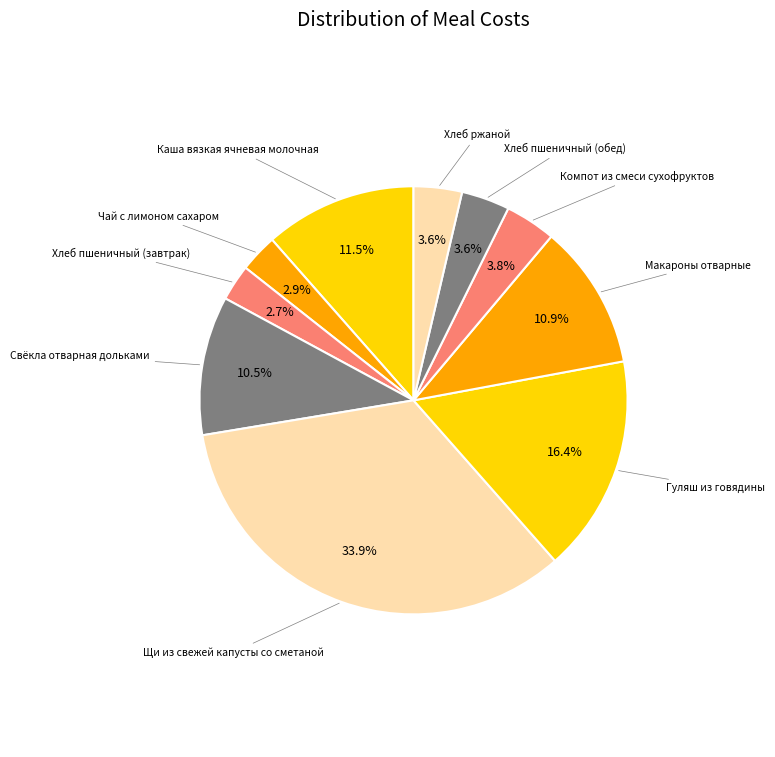

How many segments does this pie chart have?

10